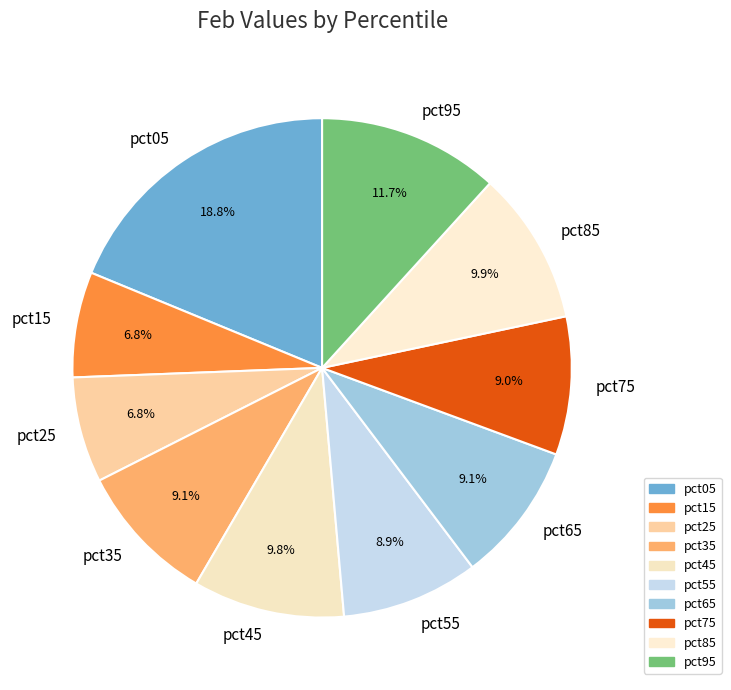

What percentage is NOT represented by pct85?

90.1%